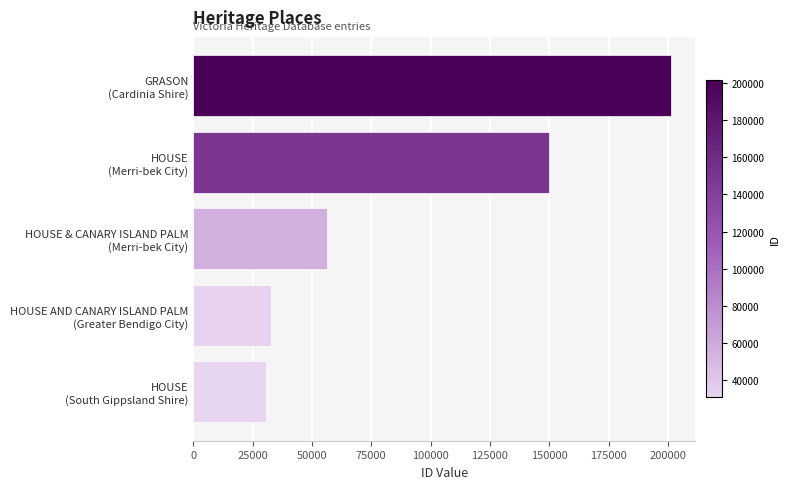

What is the minimum value shown in the chart?

30746